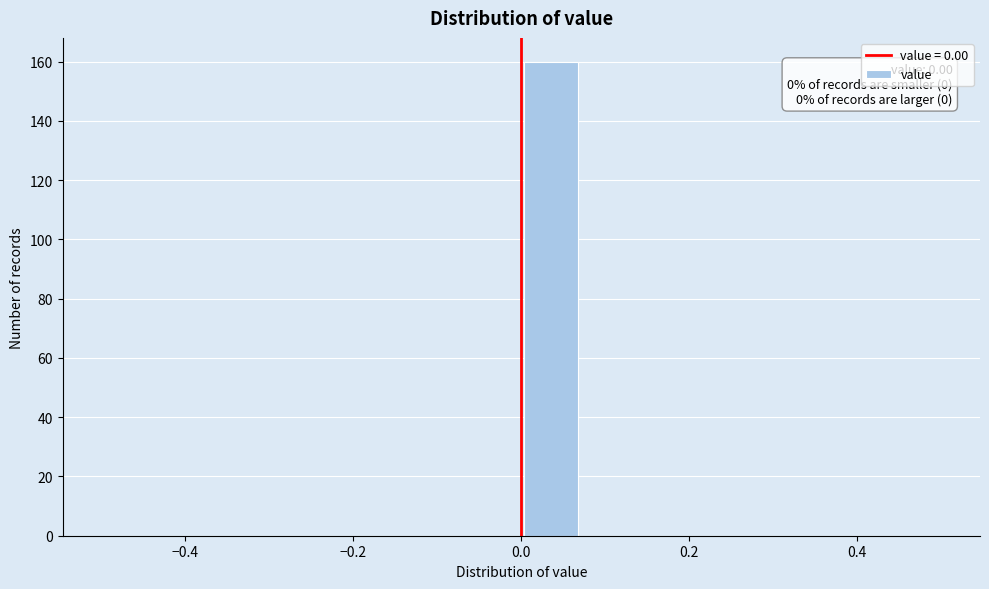

Around what value on the x-axis is the tallest bar? Give the approximate position of its centre, as read against the axis.

0.04